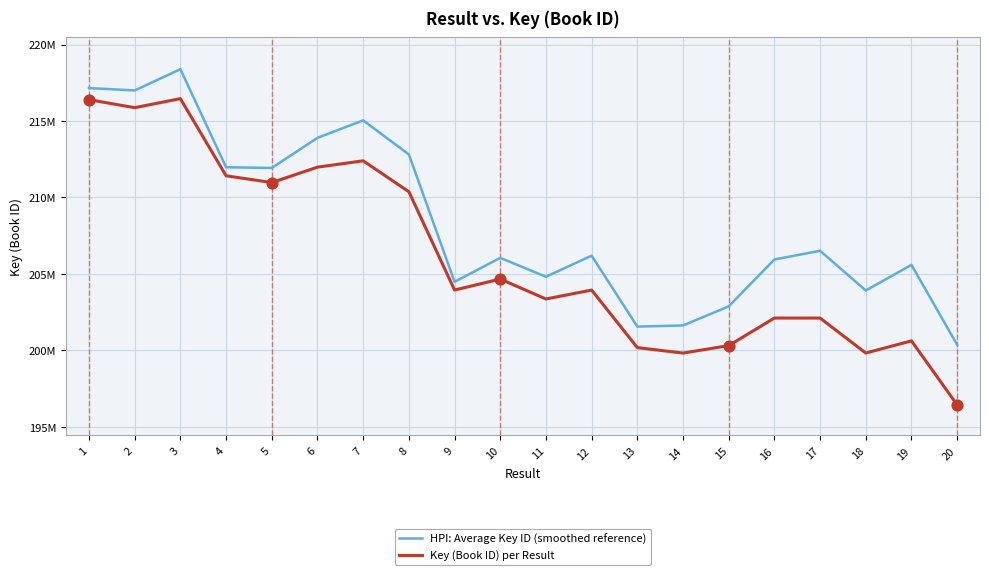

Is the value of HPI: Average Key ID (smoothed reference) at 17 greater than the value of Key (Book ID) per Result at 7?

No